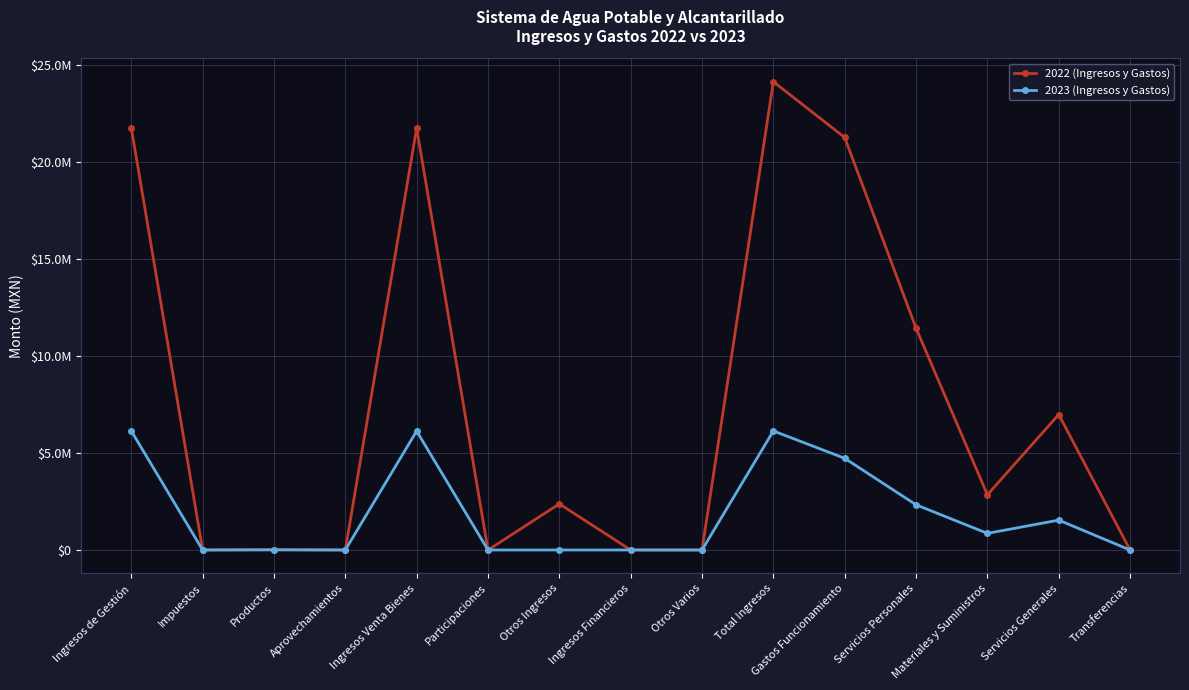

What are all the series names shown in the legend?

2022 (Ingresos y Gastos), 2023 (Ingresos y Gastos)